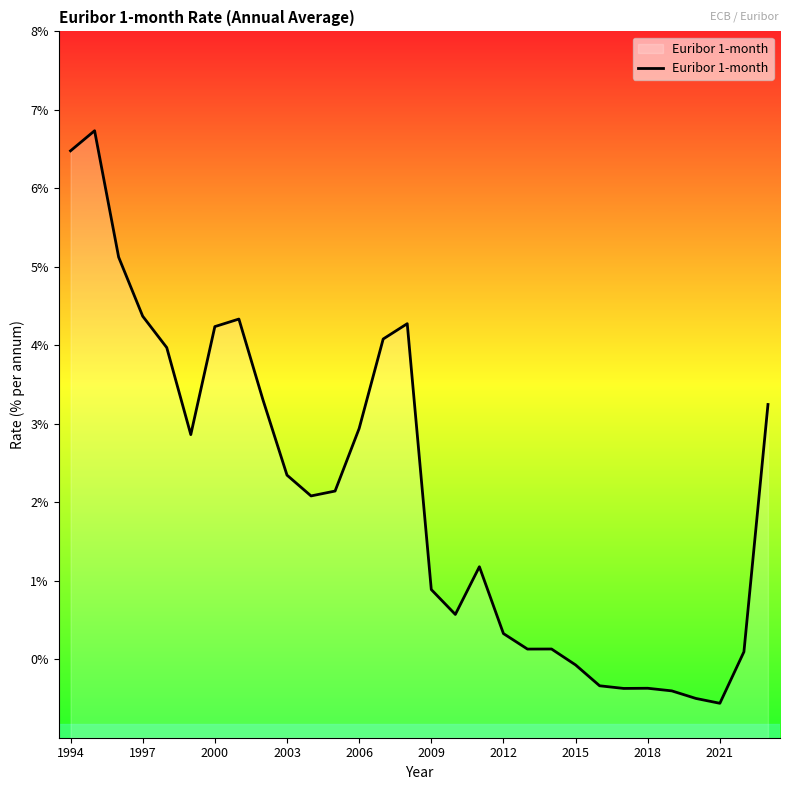

What is the maximum value shown in the chart?

6.7